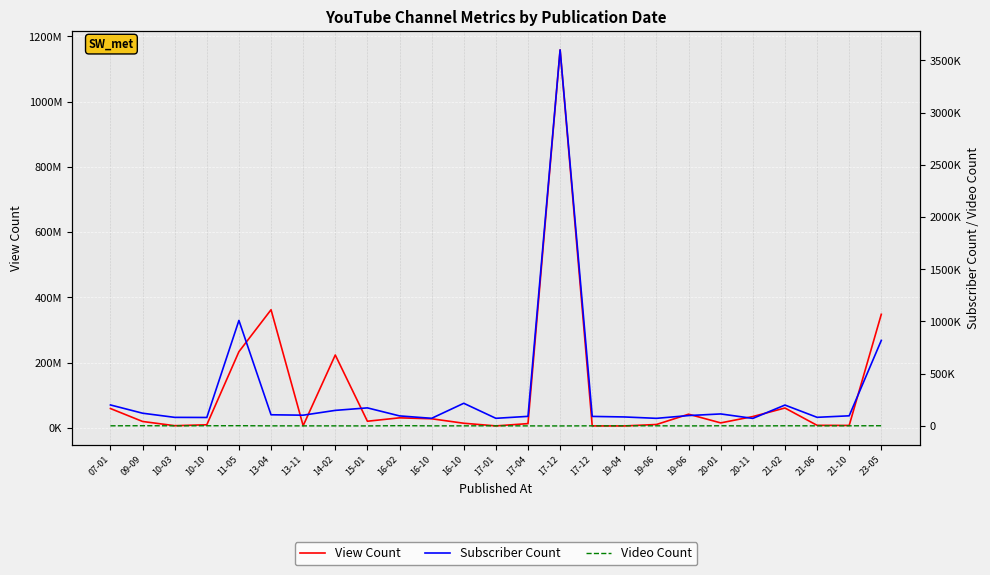

What is the sum of the Video Count values at 15-01 and 19-06?

1663